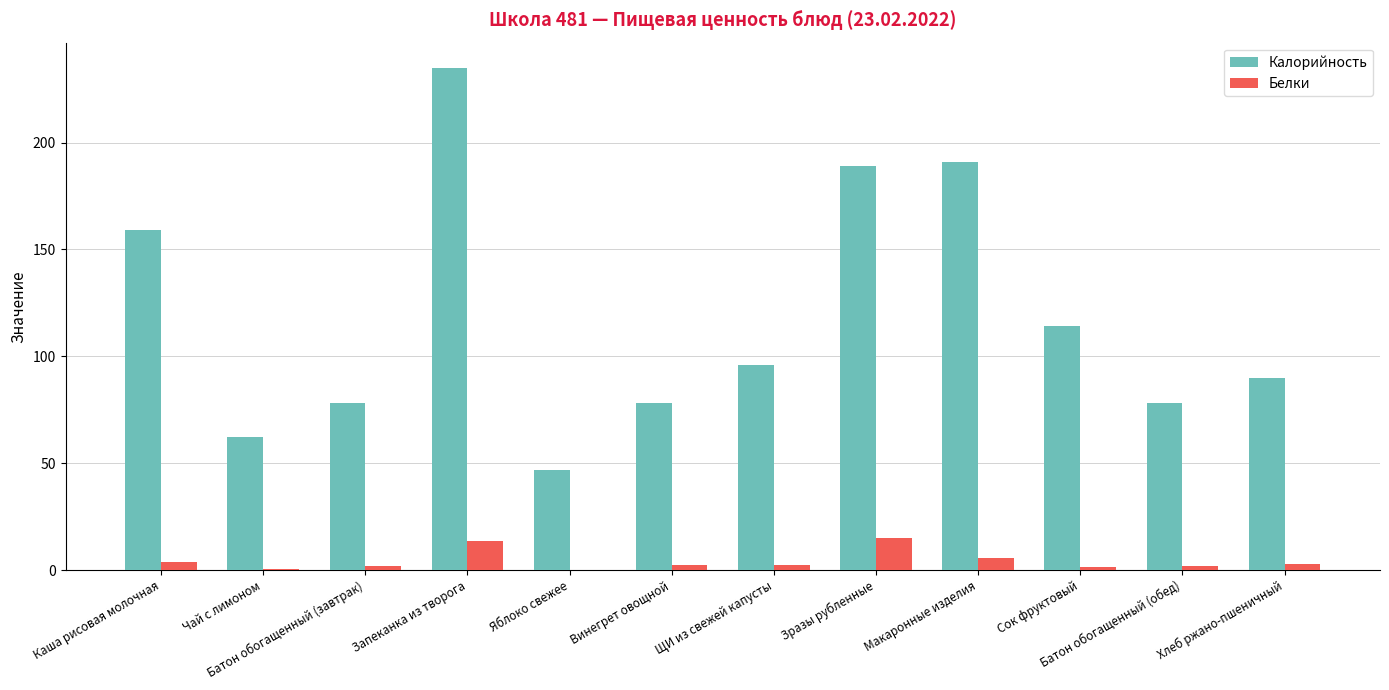

Which series has the largest total across all categories?

Калорийность